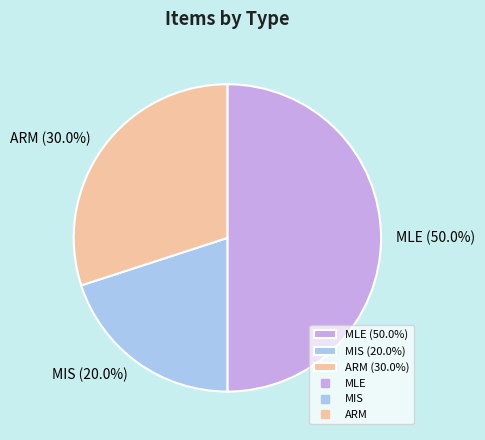

What is the total percentage of MLE and MIS?

70.0%